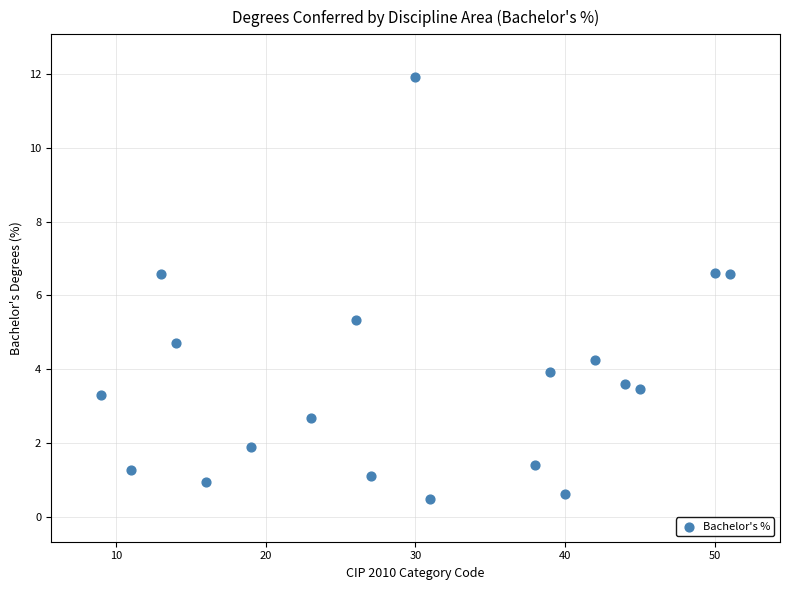

What is the range of X values (max minus min)?

42.0